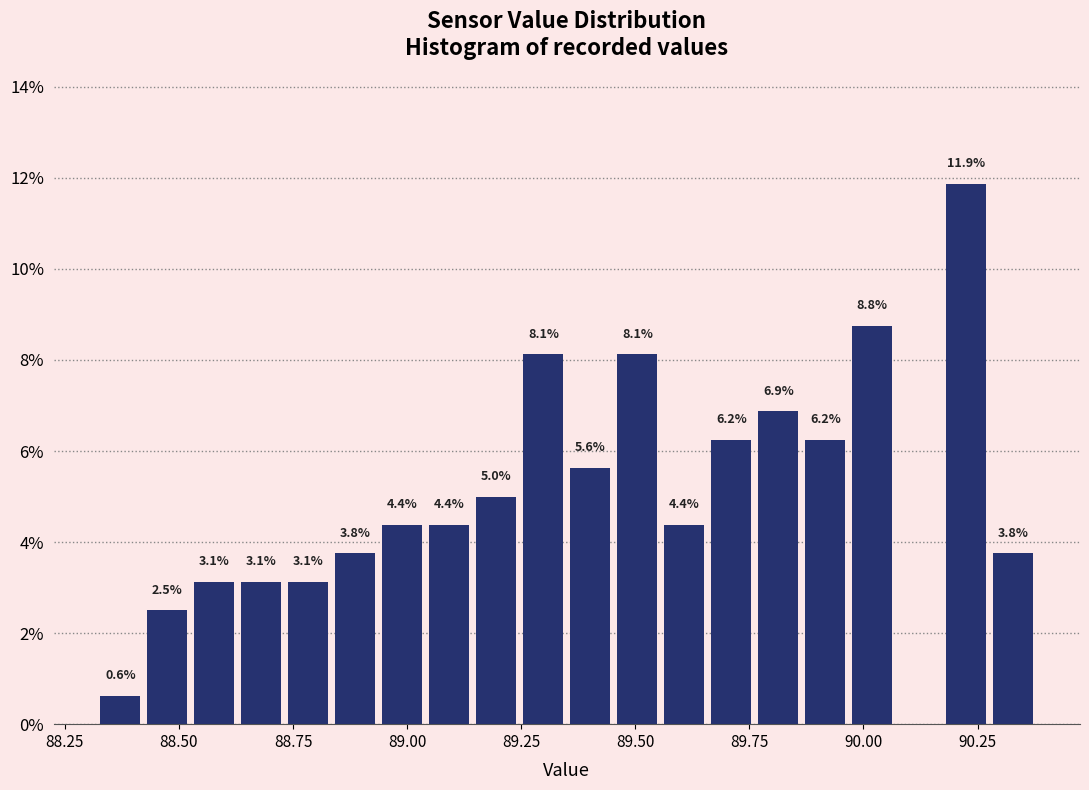

Read against the x-axis, roughly where is the centre of the tallest bar?

90.25